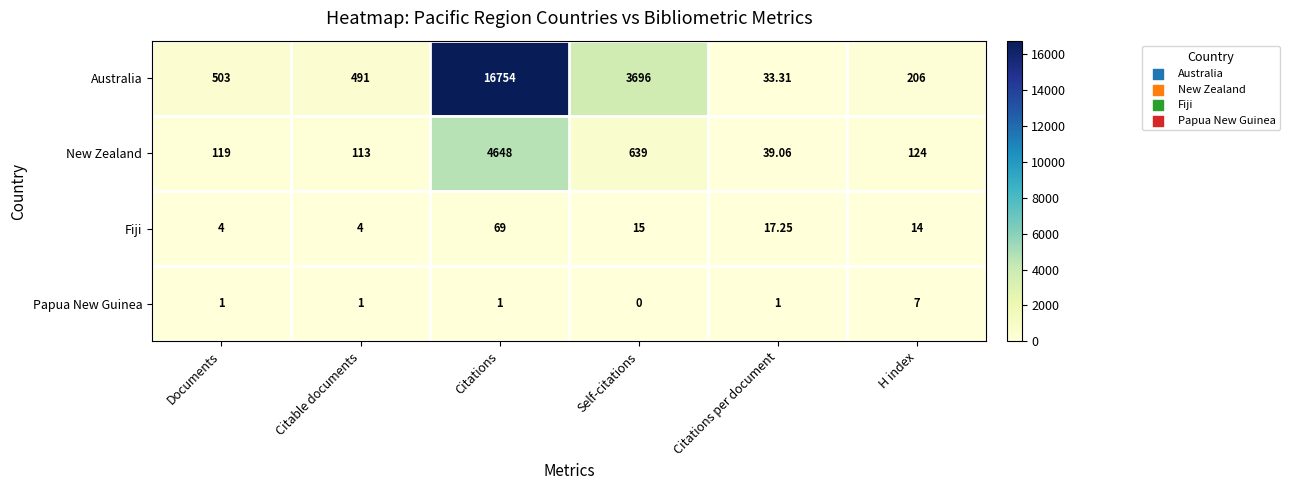

At which label is Australia closest to 8393?

Self-citations